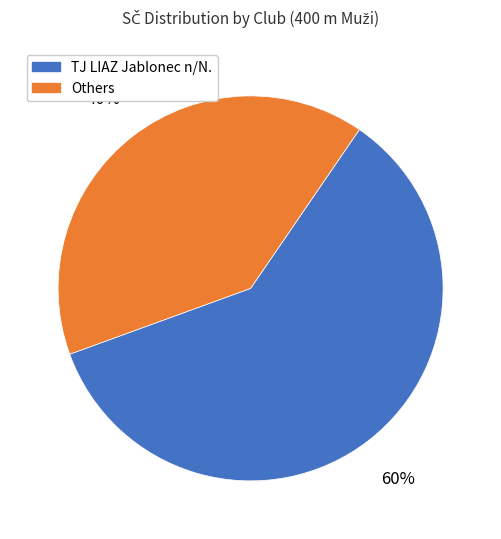

Is it true that Others is 40% of the pie?

True